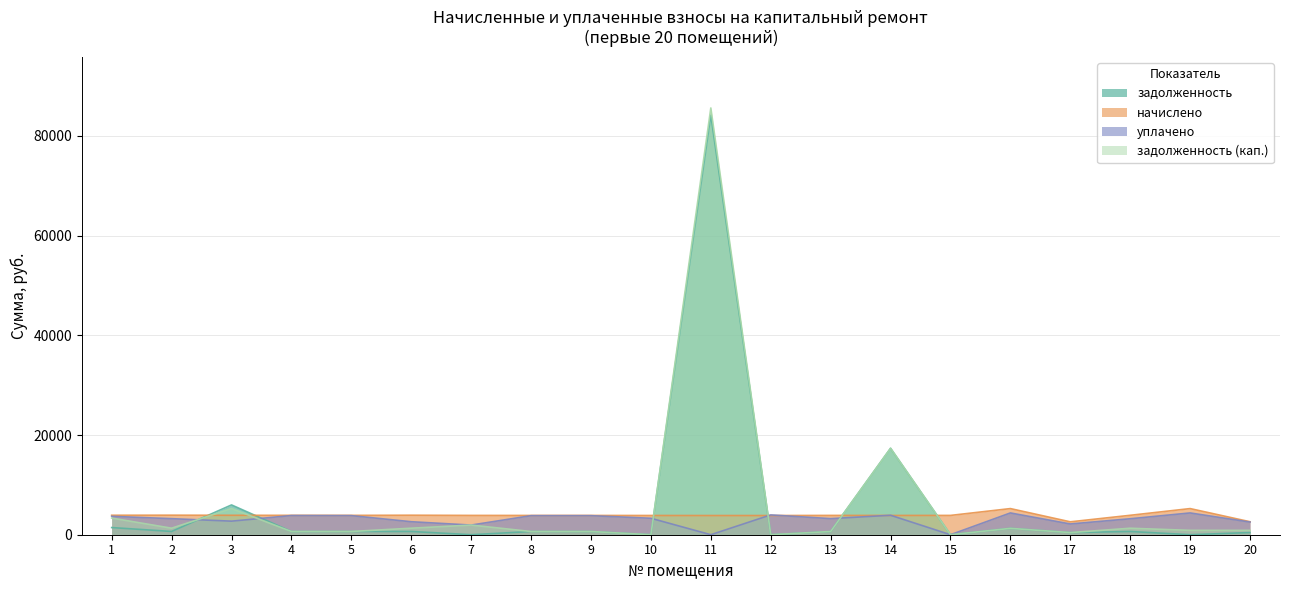

Between which two adjacent categories do задолженность and начислено first intersect?

2 and 3